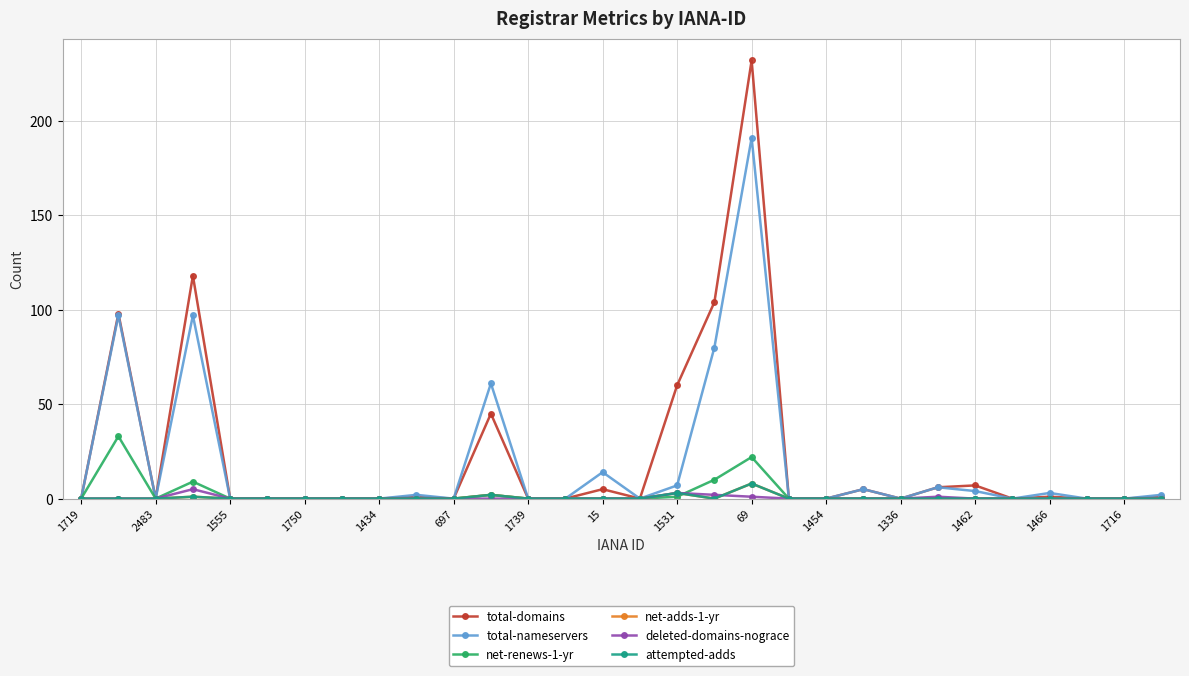

Where is the first local minimum for net-adds-1-yr?

17